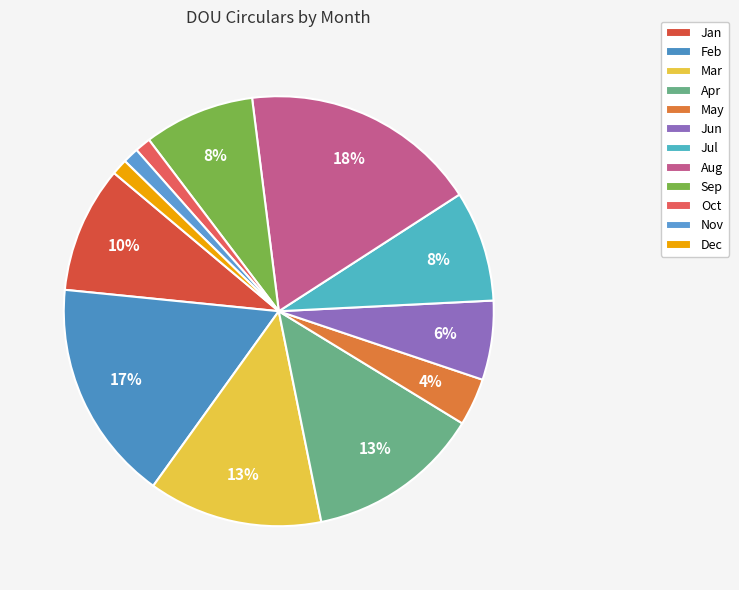

Is the sum of May and Jan greater than half?

No